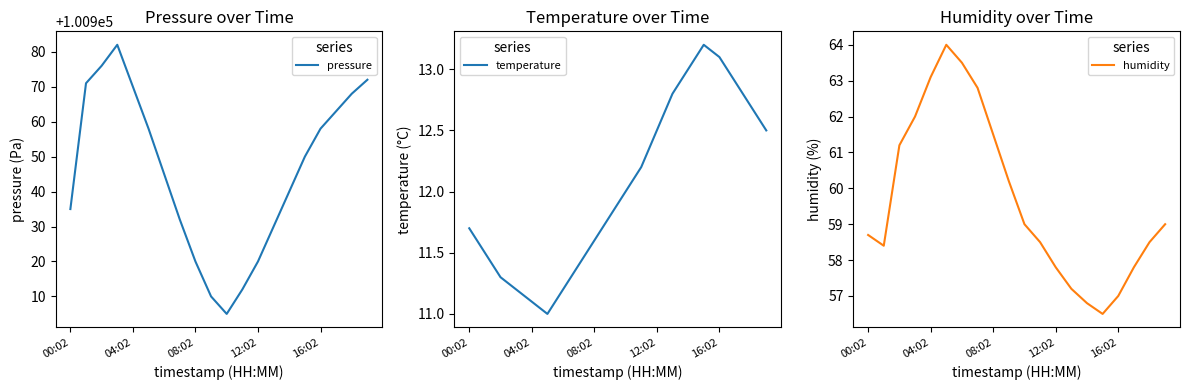

What is the lowest value of the pressure series?

100905